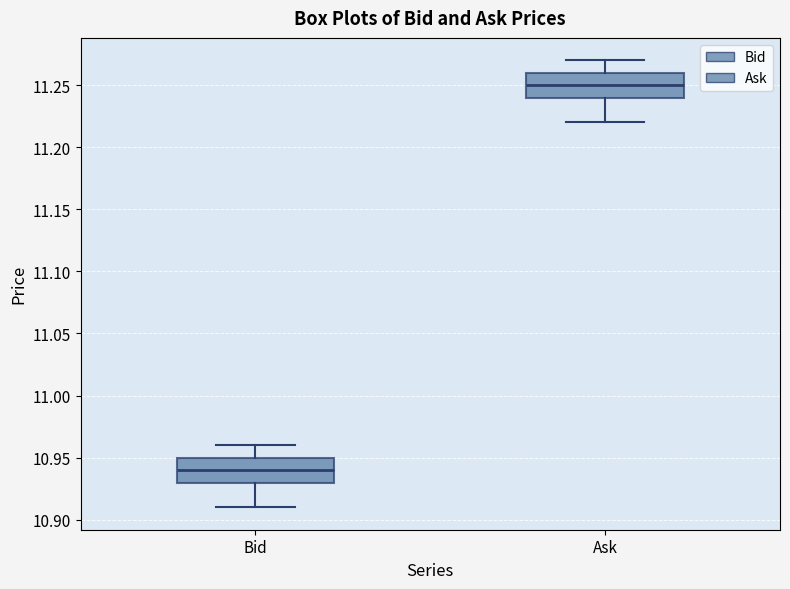

Which box has the highest median line?

Ask